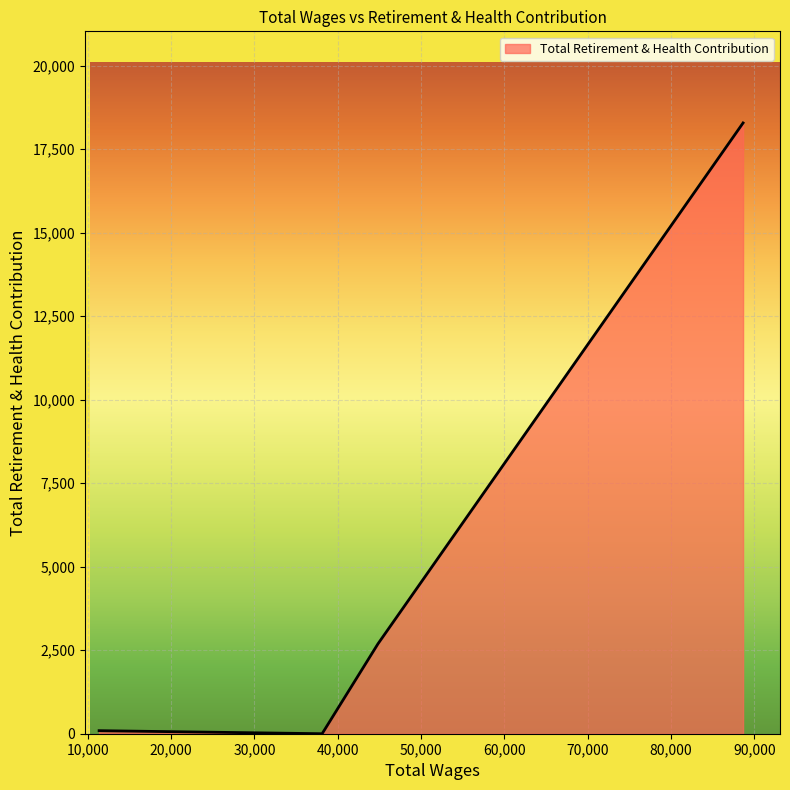

True or false: the data has more than 0 interior local peaks.

False